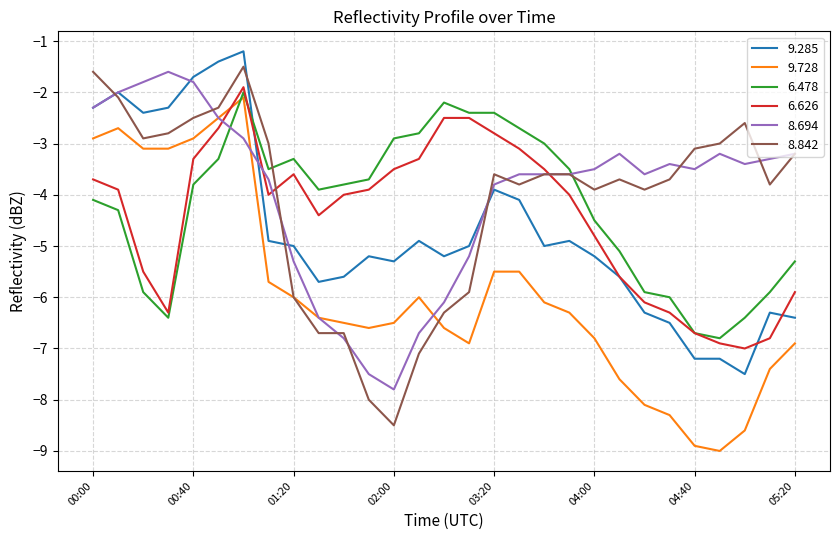

What is the greatest value displayed?

-1.2